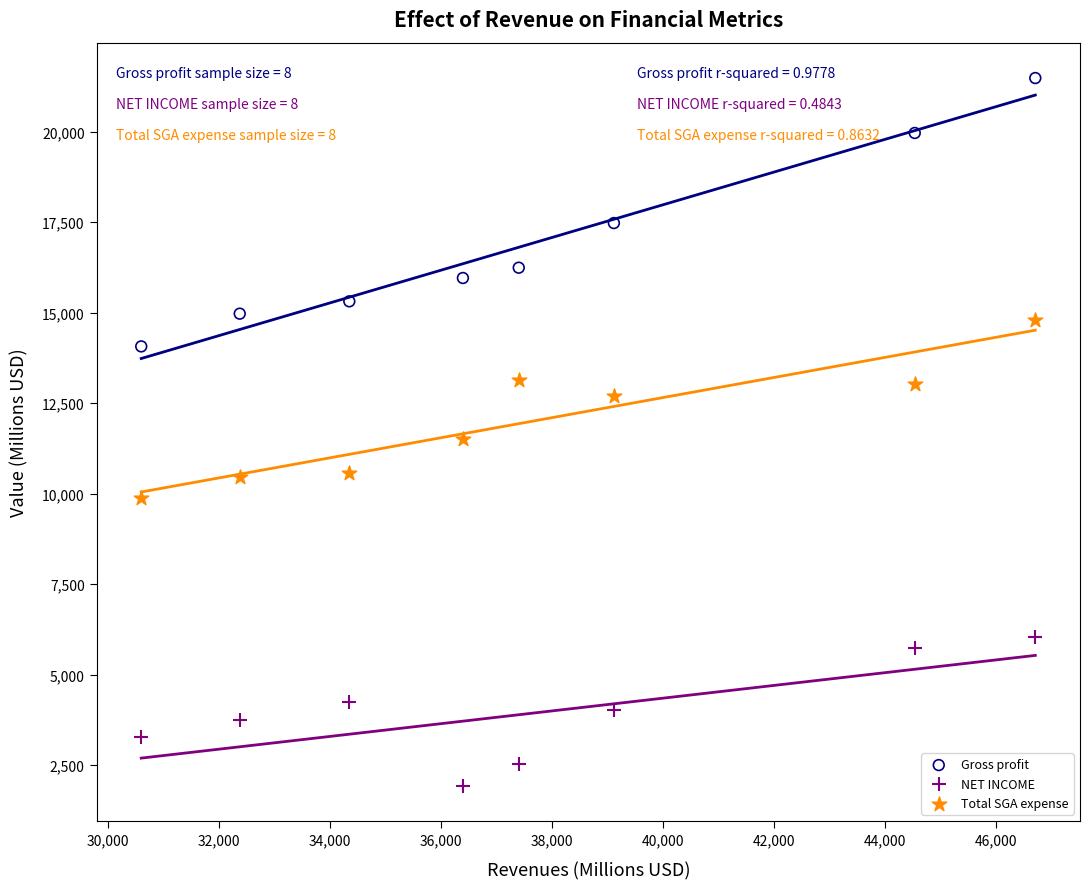

Which series has the largest Y range (max minus min)?

Gross profit